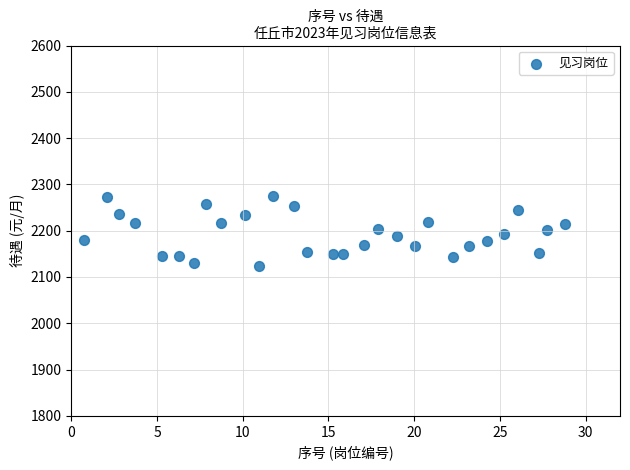

What is the range of Y values (max minus min)?

151.9